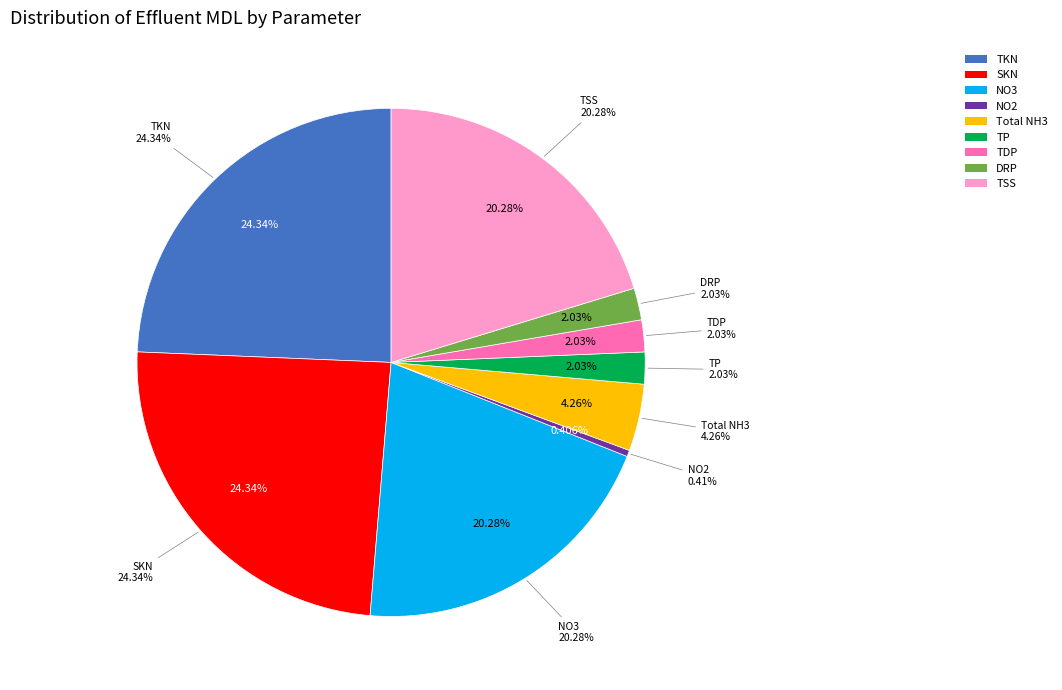

Is there any slice that represents more than half of the pie?

No